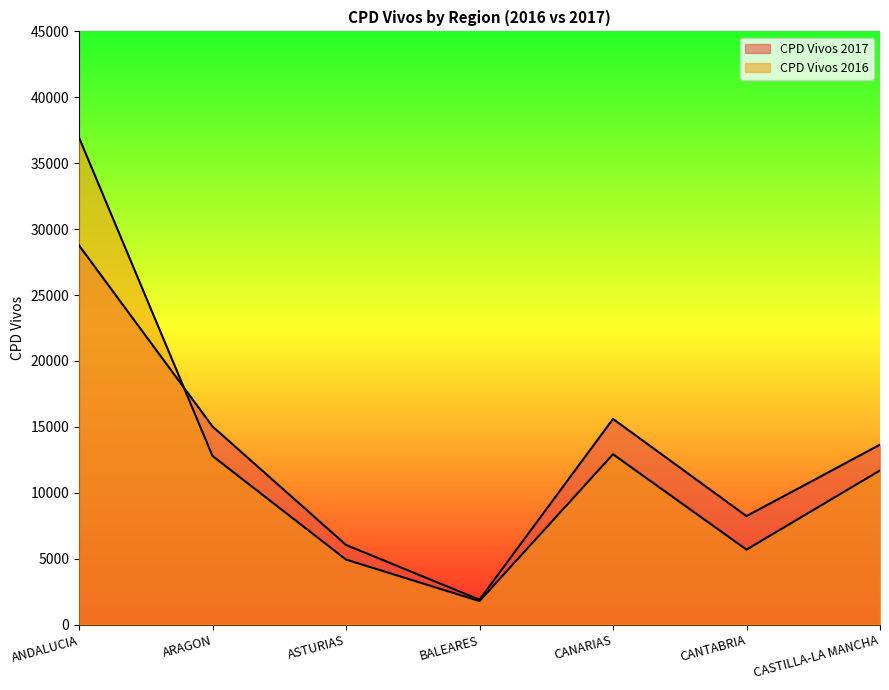

What is the difference between the maximum and second lowest values in the CPD Vivos 2016 series?

32015